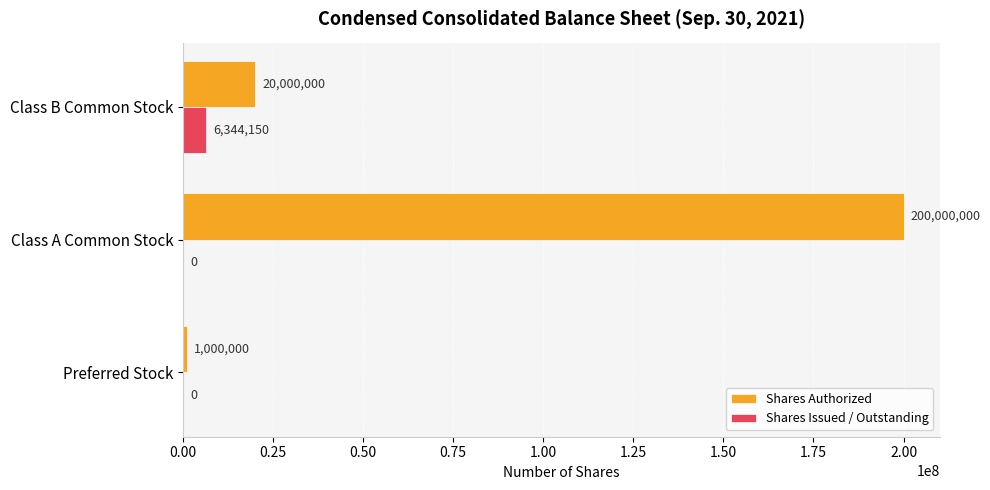

Is it true that Shares Authorized equals 20000000 at Class B Common Stock?

True